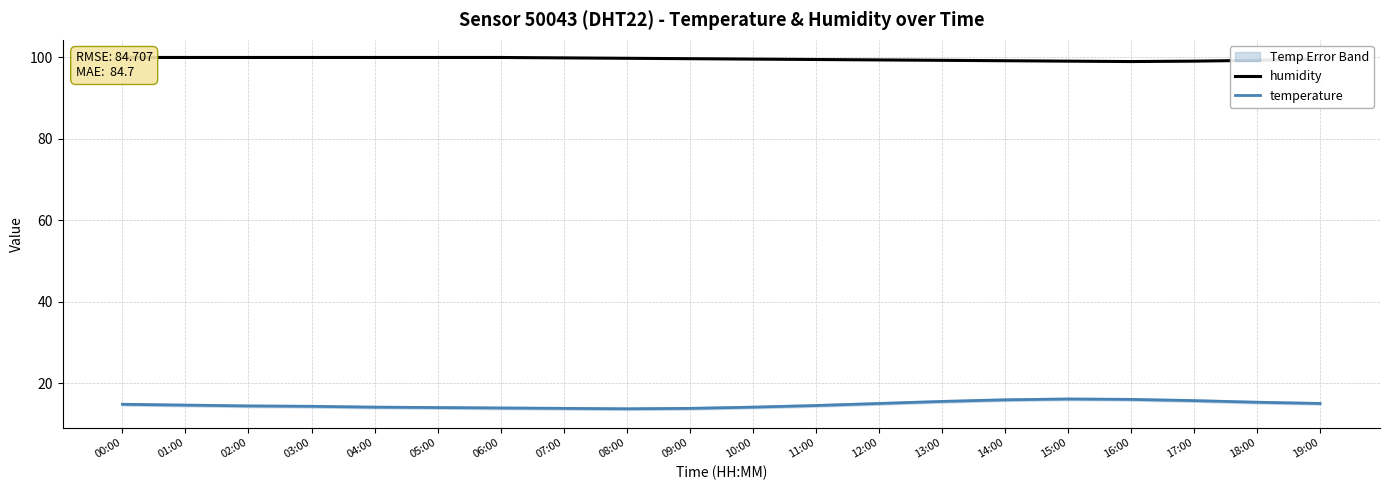

Is the value of temperature at 10:00 greater than the value of humidity at 03:00?

No